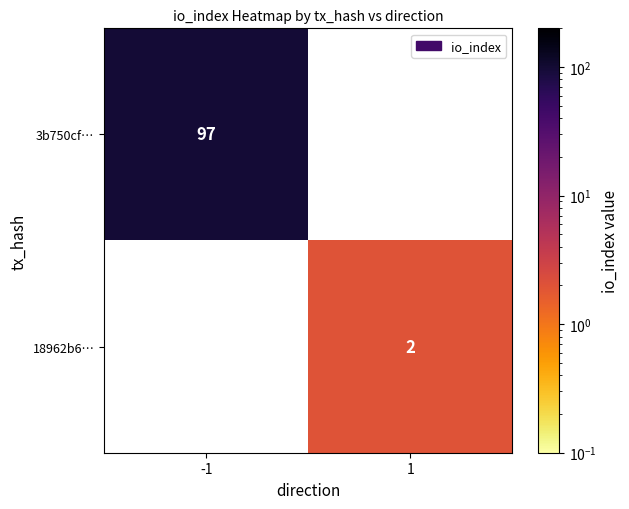

Is the value of 3b750cf… at -1 greater than the value of 18962b6… at 1?

Yes